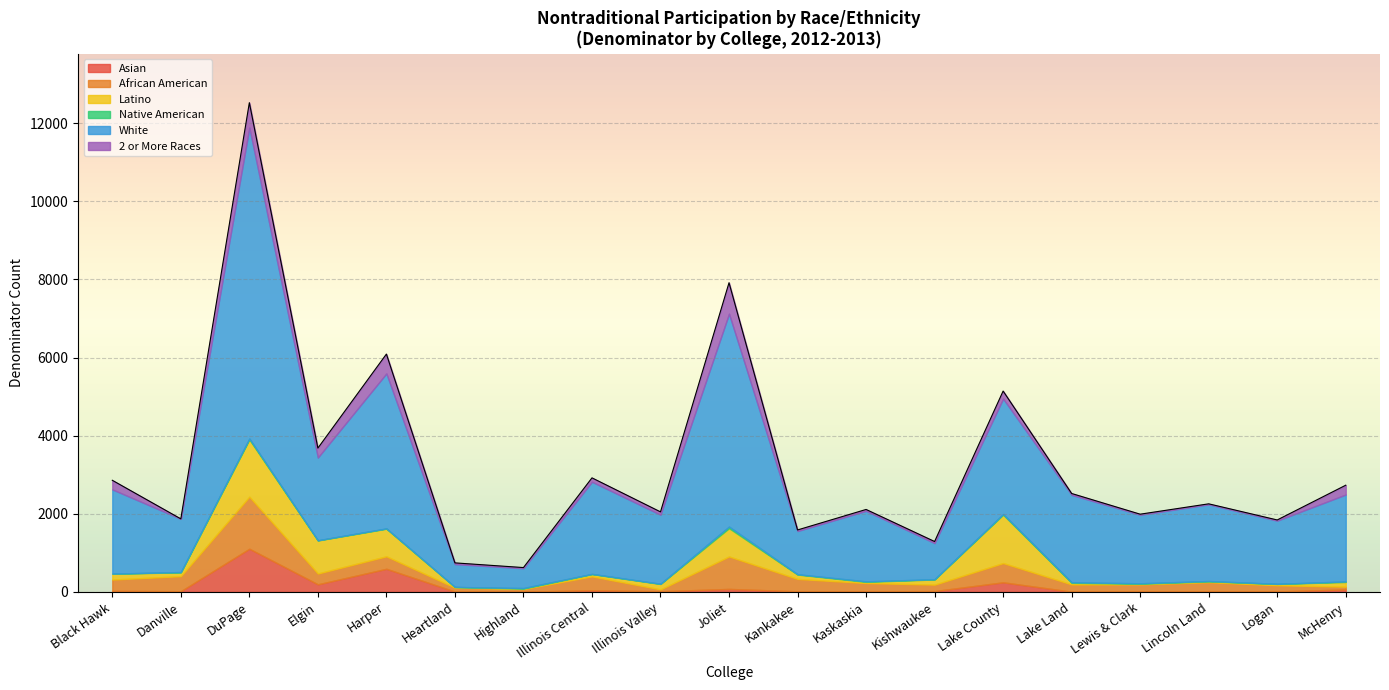

Does the chart display data point markers on the line(s)?

No